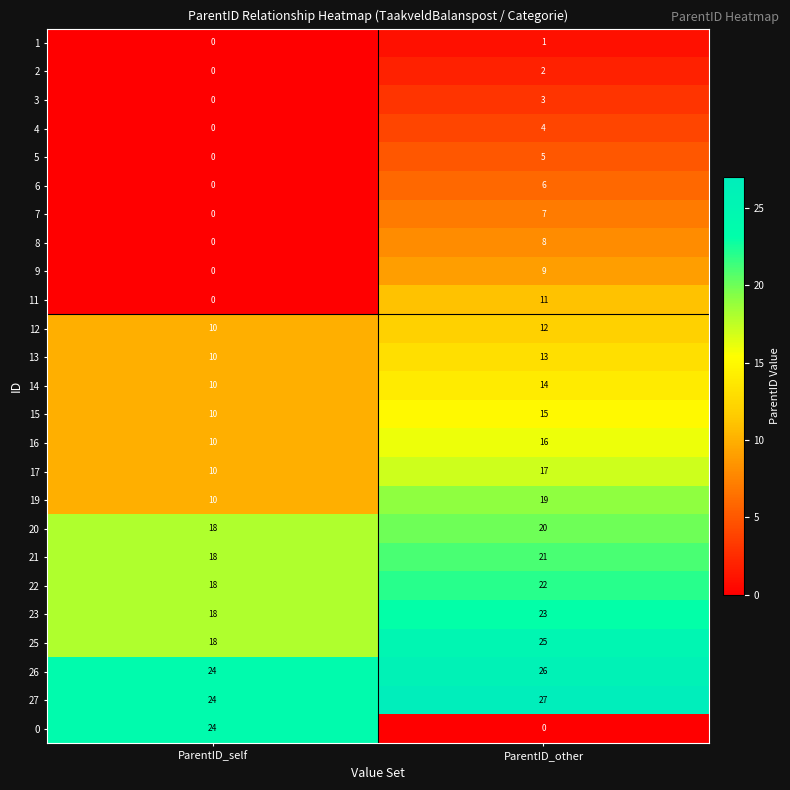

At which category is the sum across all series the highest?

ParentID_other